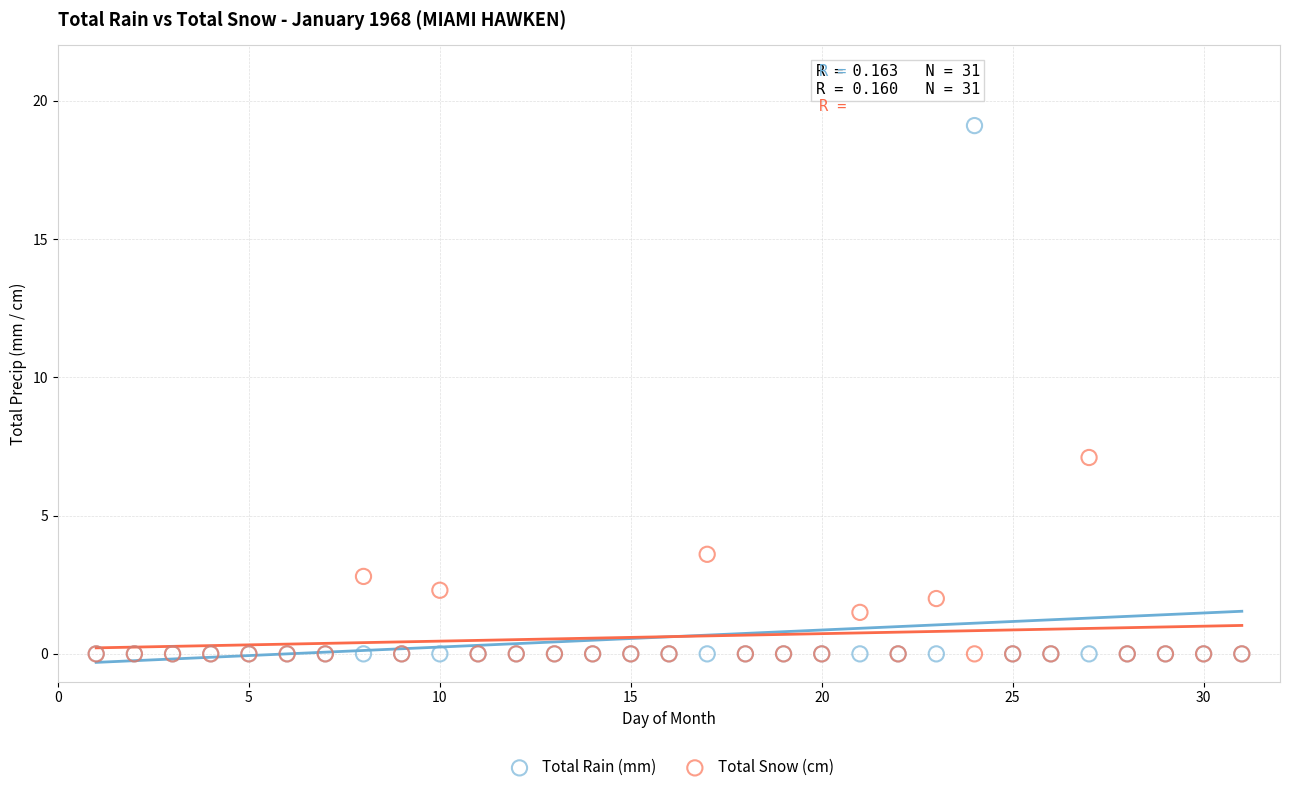

Which series has the widest spread of Y values?

Total Rain (mm)